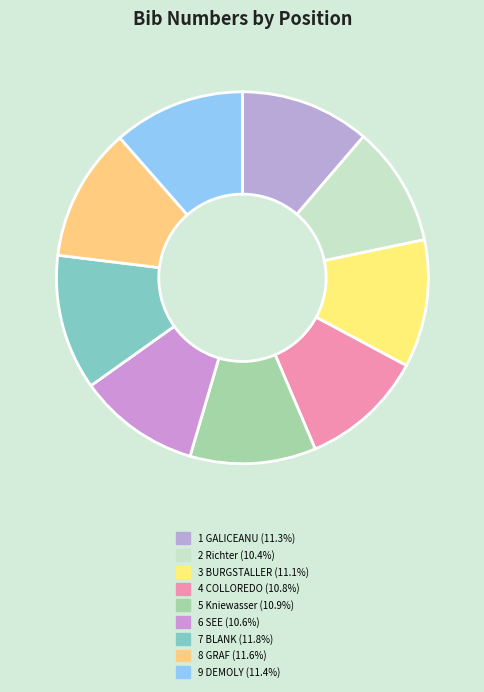

Rank the categories by value from highest to lowest.

Pos 7 (BLANK), Pos 8 (GRAF), Pos 9 (DEMOLY), Pos 1 (GALICEANU), Pos 3 (BURGSTALLER), Pos 5 (Kniewasser), Pos 4 (COLLOREDO-MANNSFELD), Pos 6 (SEE), Pos 2 (Richter)